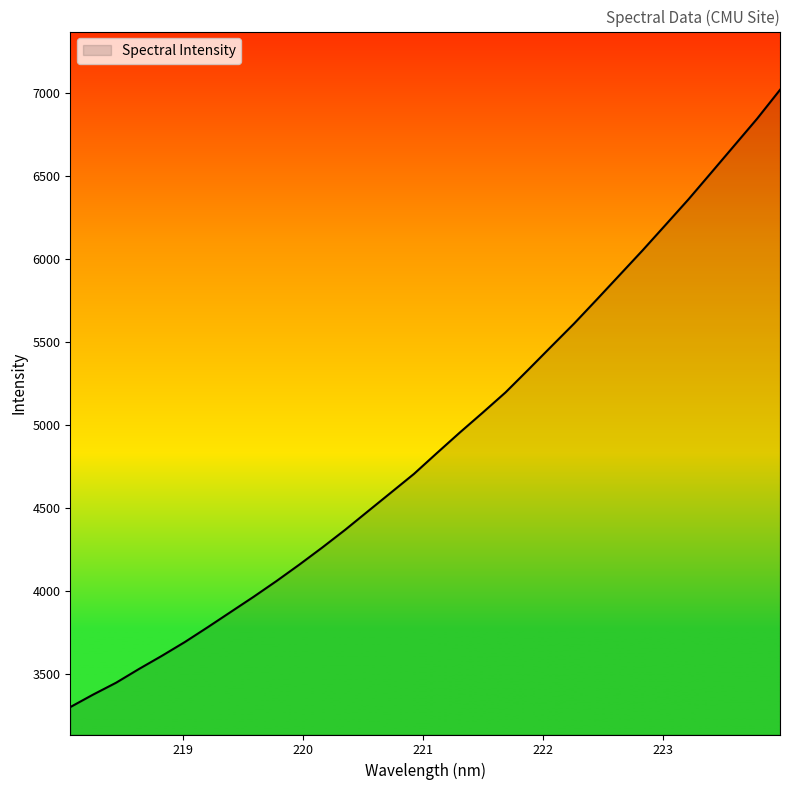

What is the difference between the maximum and minimum values?

3718.2